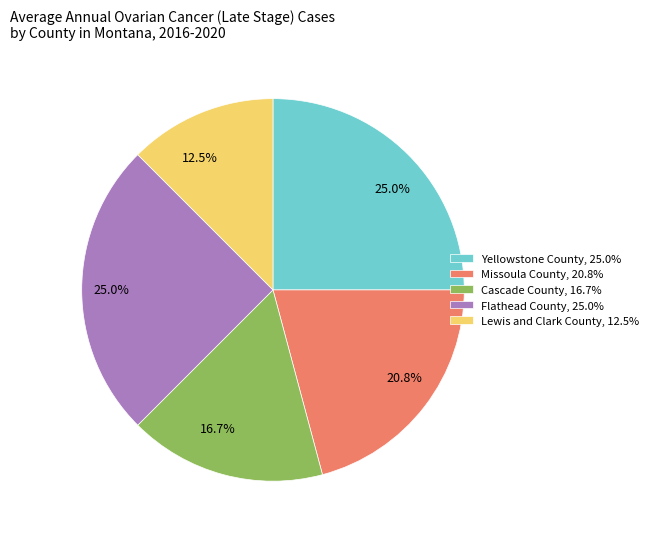

What is the smallest slice in the pie chart?

Lewis and Clark County